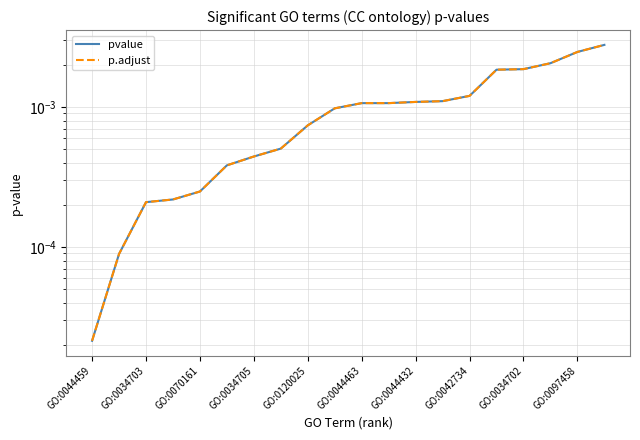

Which series has the widest spread of values?

pvalue